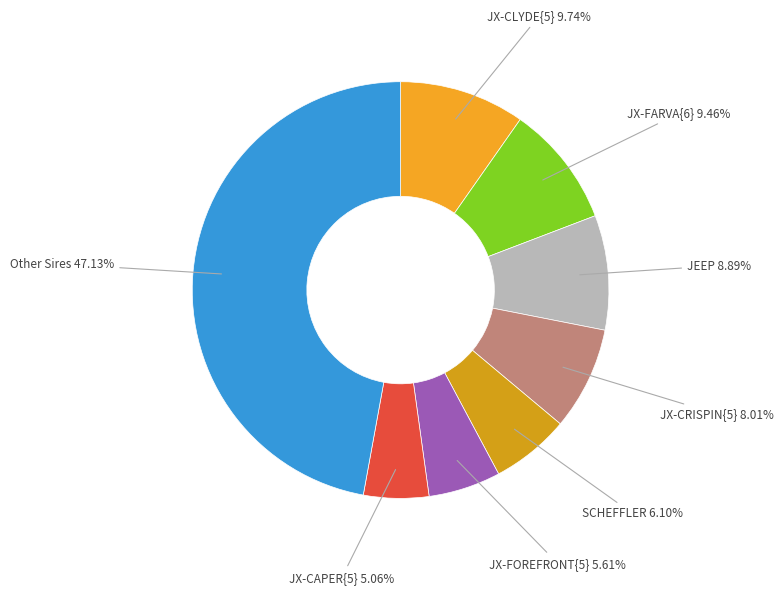

What is the smallest slice in the pie chart?

JX-CAPER{5}